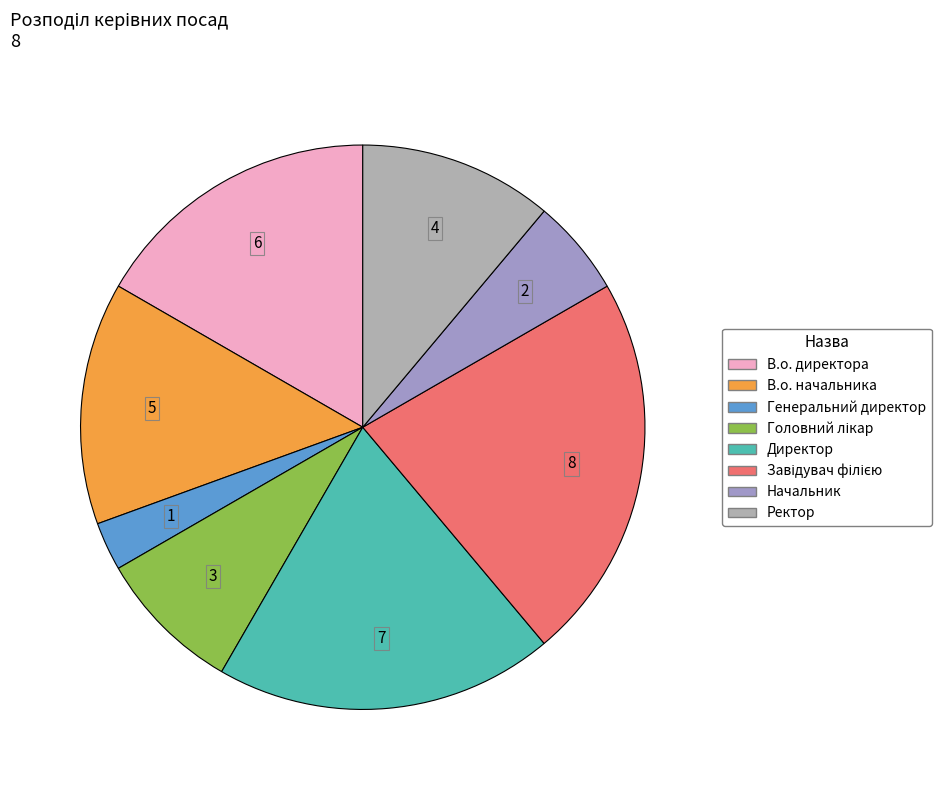

The Директор slice represents 19% of the pie. True or false?

True